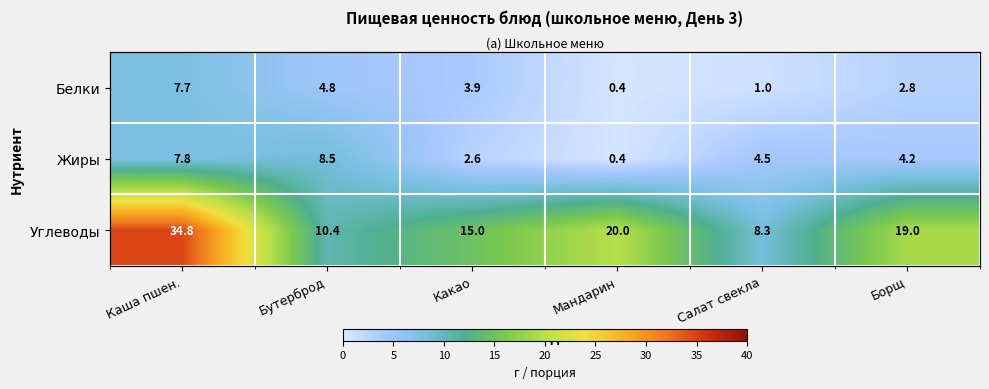

What is the difference between the second highest and minimum values in the Жиры series?

7.4